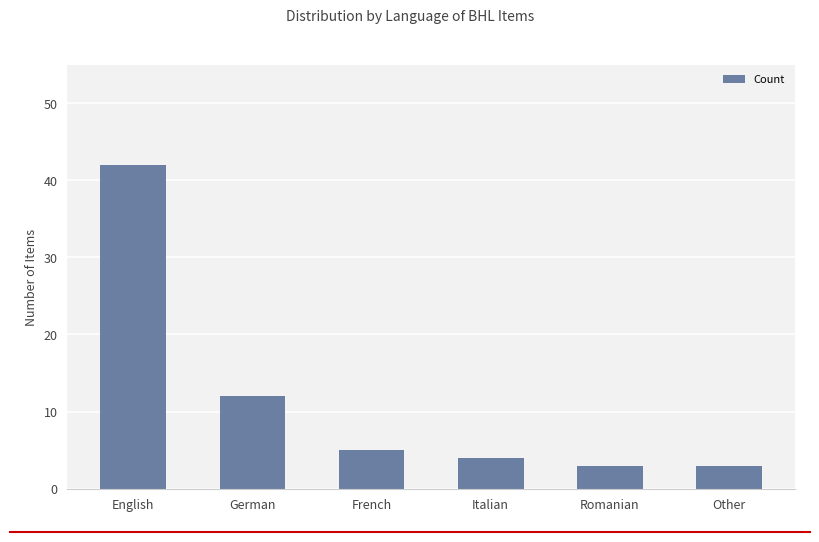

What position from the right is Romanian?

2